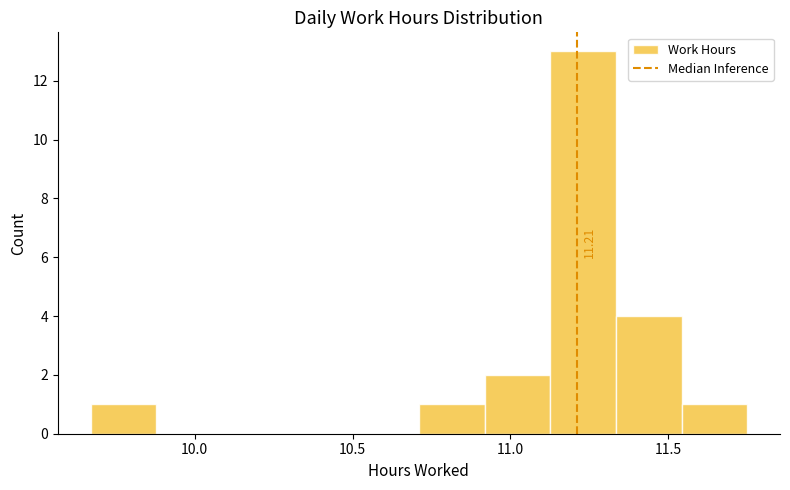

Over which range of the x-axis is the bar tallest?

11.15 to 11.35